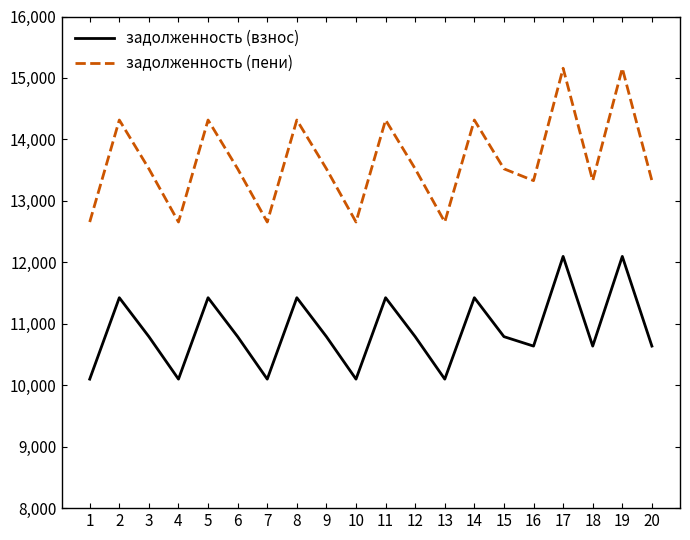

List the series in order of their overall mean, lowest first.

задолженность (взнос), задолженность (пени)